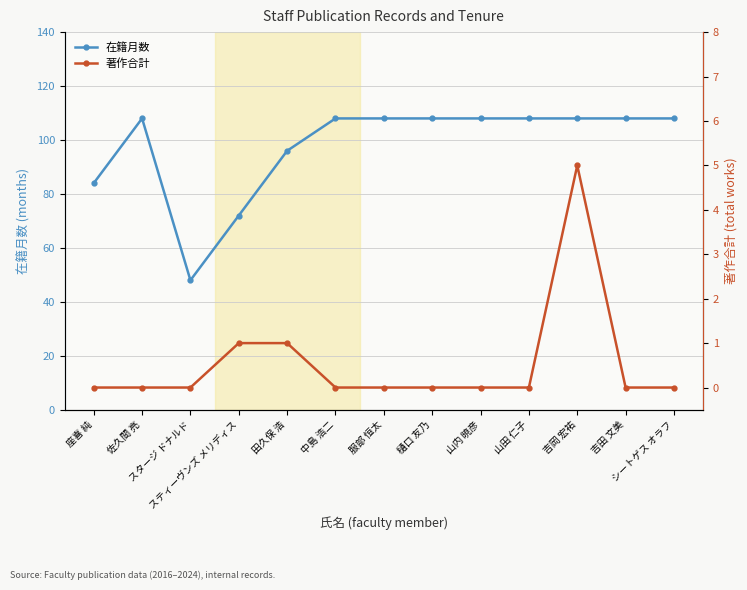

What is the label of the 8th point from the right?

中島 浩二